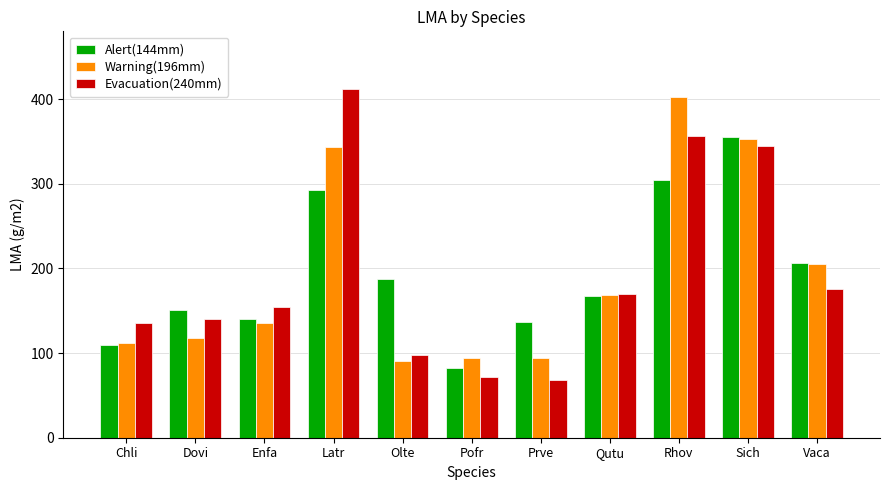

Between Chli and Latr, which series saw the biggest shift?

Evacuation(240mm)